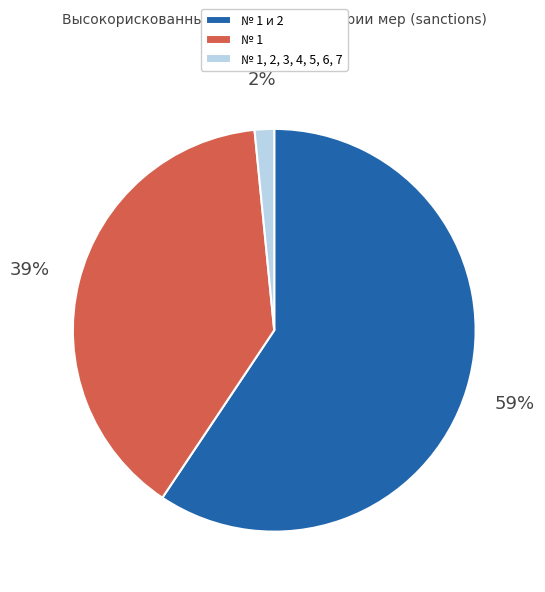

Which slice represents more than half of the pie?

№ 1 и 2